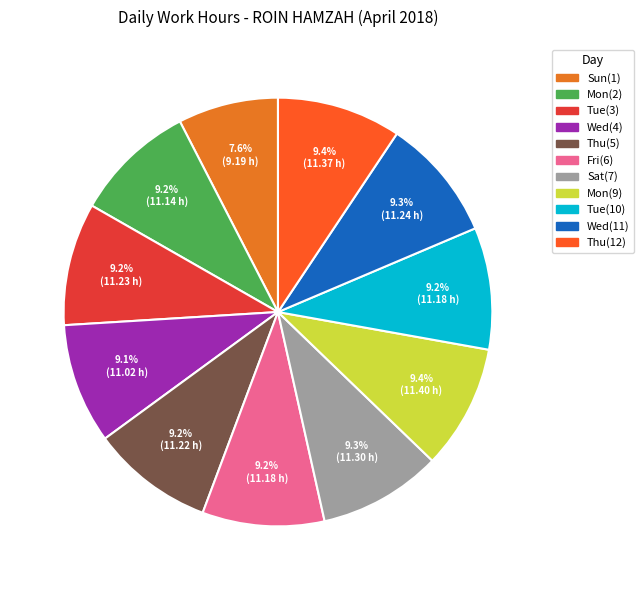

What percentage is the Thu(12) slice, to the nearest percent?

9%